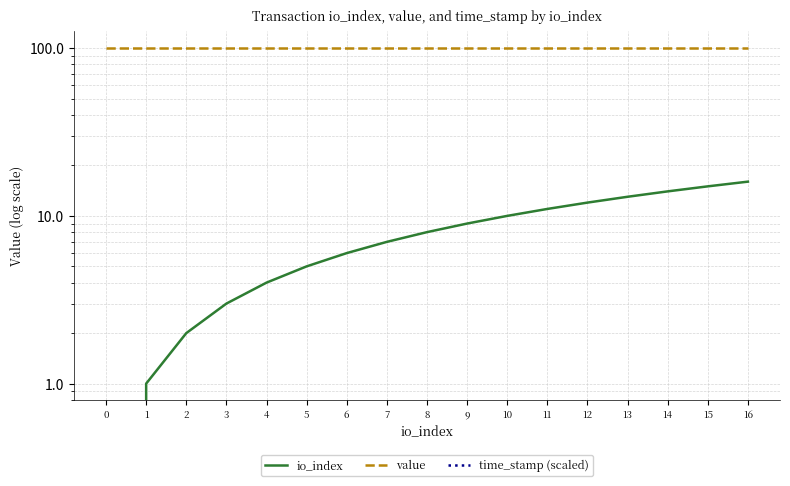

How many lines are shown in the chart?

3